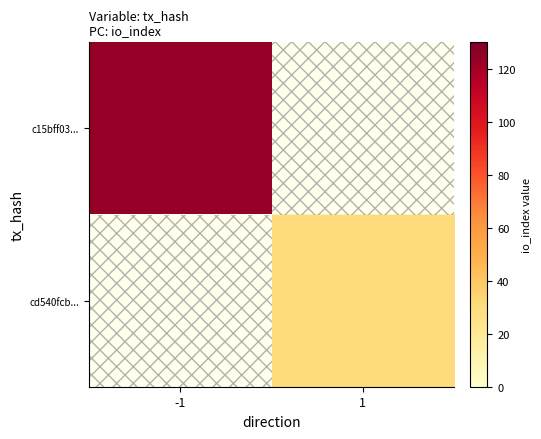

Reading left to right, transcribe all the data shown in this chart.

c15bff03...: -1=124	1=0
cd540fcb...: -1=0	1=30